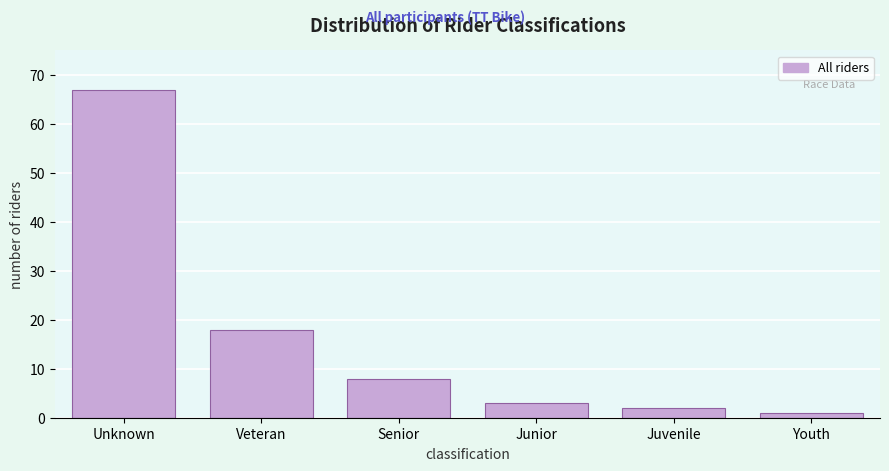

Reading left to right, transcribe all the data shown in this chart.

67	18	8	3	2	1